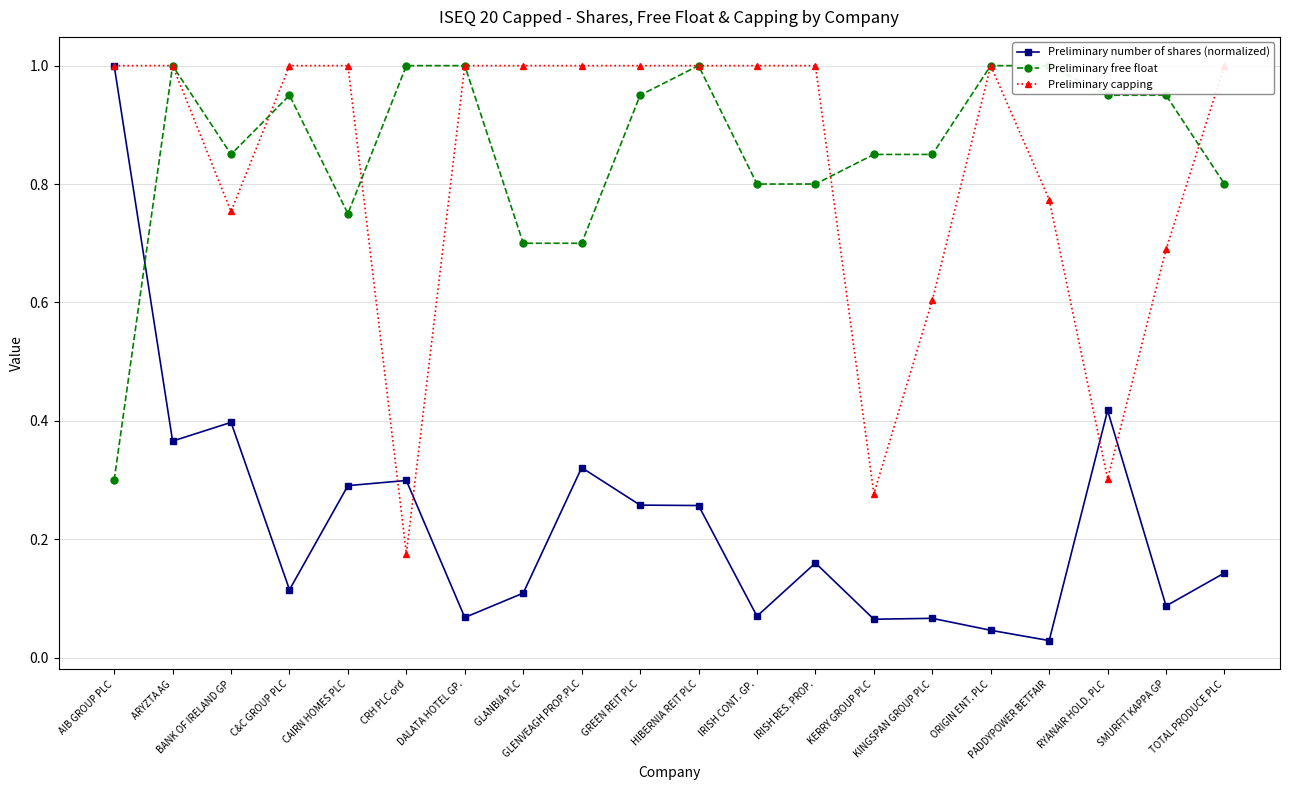

In Preliminary number of shares (normalized), how many points are higher than both neighbors (excluding endpoints)?

6